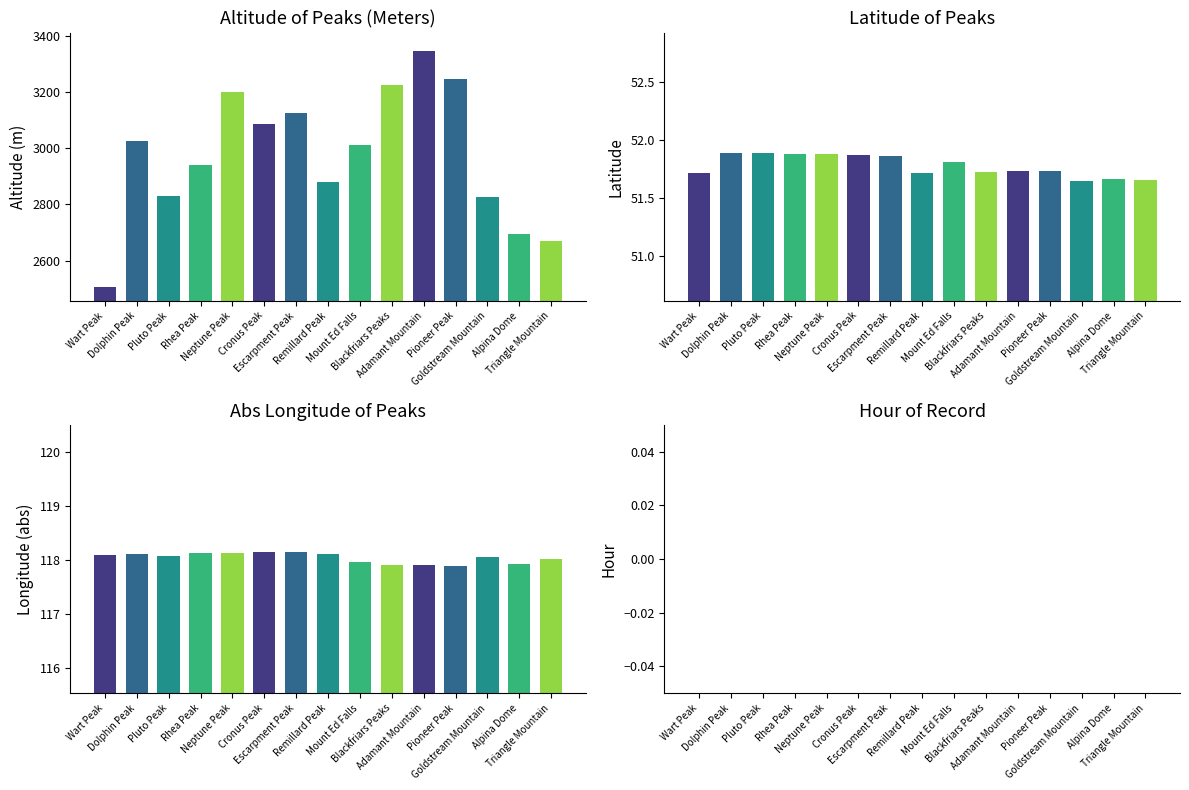

At which category is the sum across all series the highest?

Adamant Mountain